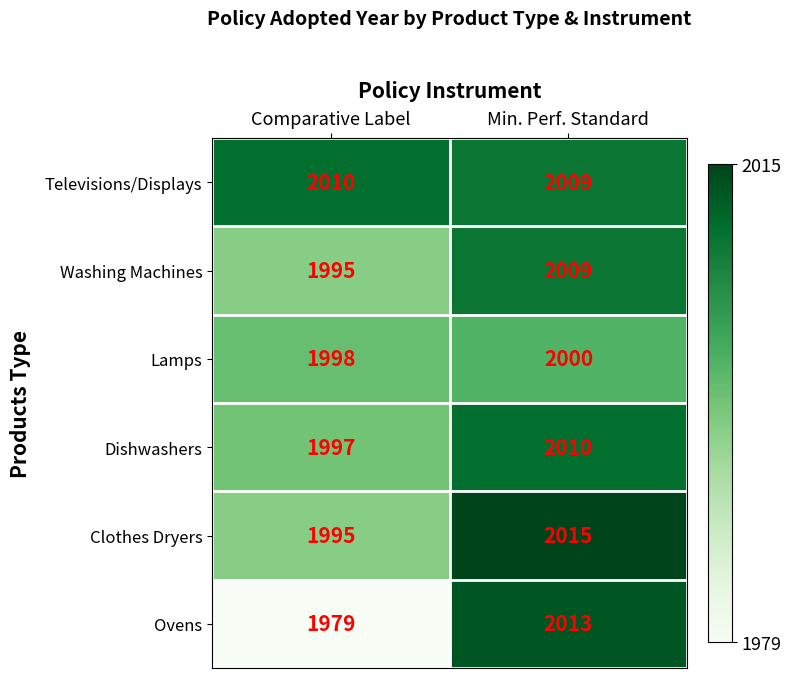

Is it true that Dishwashers equals 2010 at Min. Perf. Standard?

True